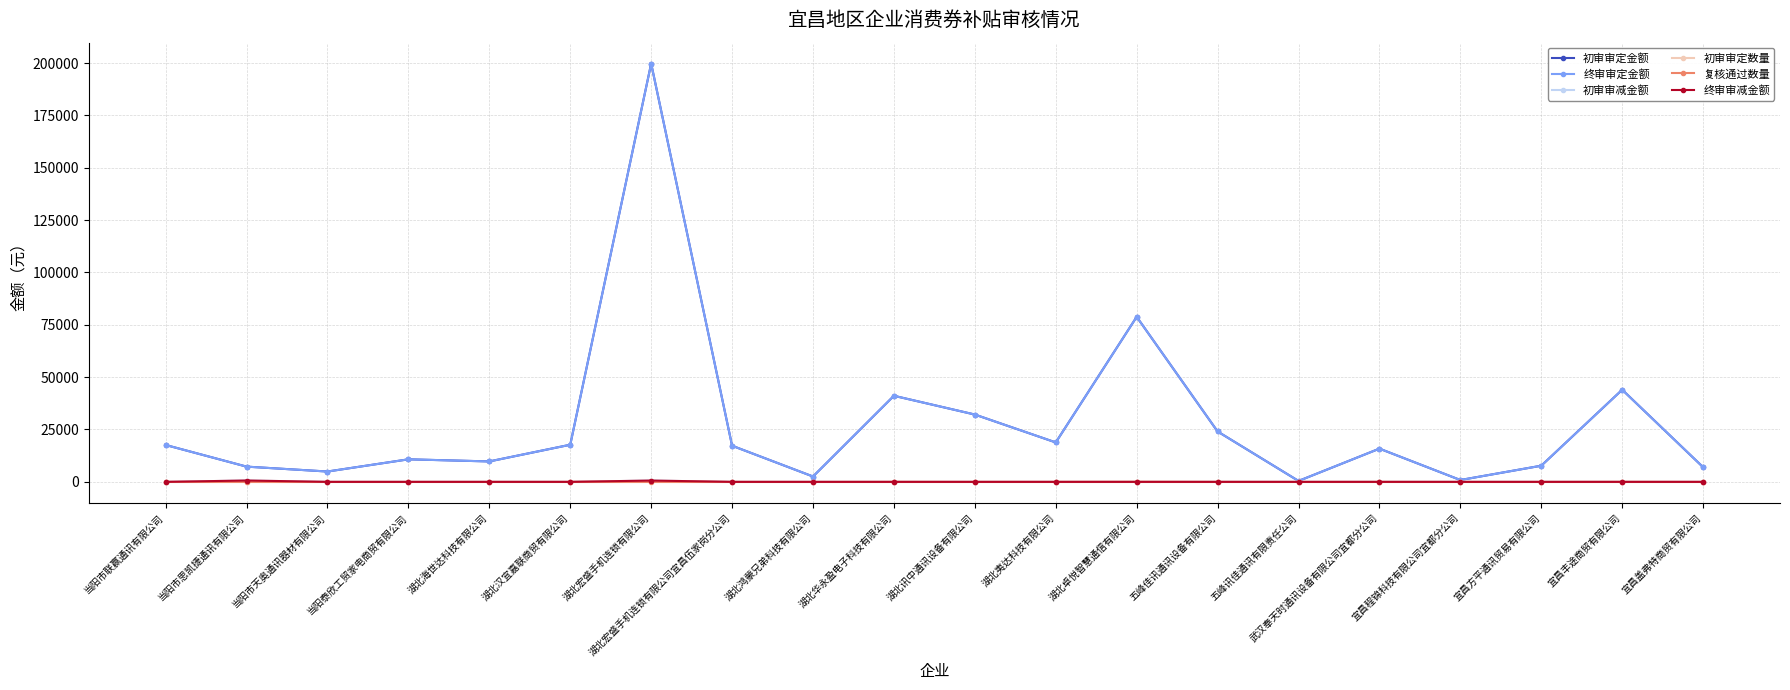

In 初审审减金额, how many points are higher than both neighbors (excluding endpoints)?

2